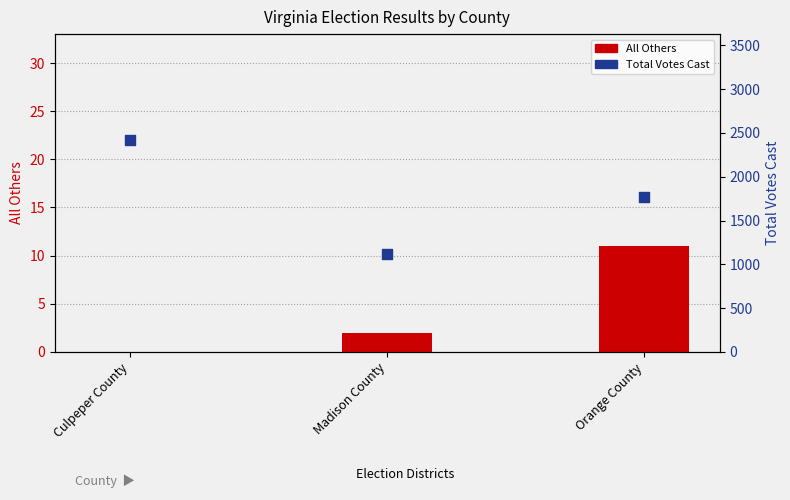

Which series contains the lowest Y value?

All Others